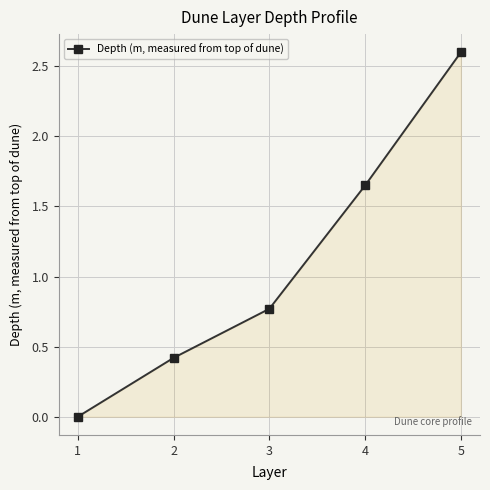

List the labels in order of value, smallest first.

1, 2, 3, 4, 5